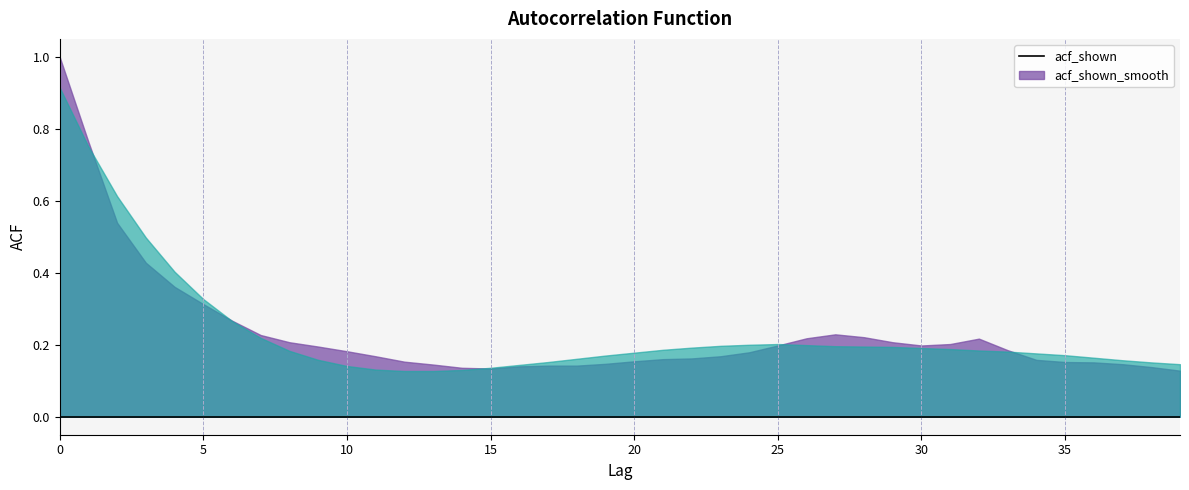

What is the value of the acf_shown point at the 12th from the left?

0.2